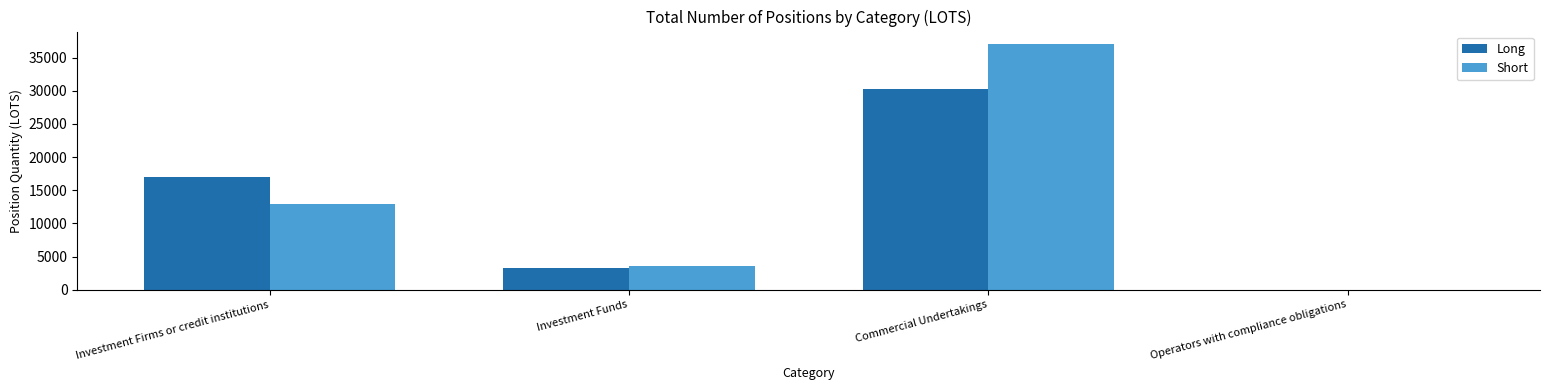

At which label is Short closest to 18545?

Investment Firms or credit institutions